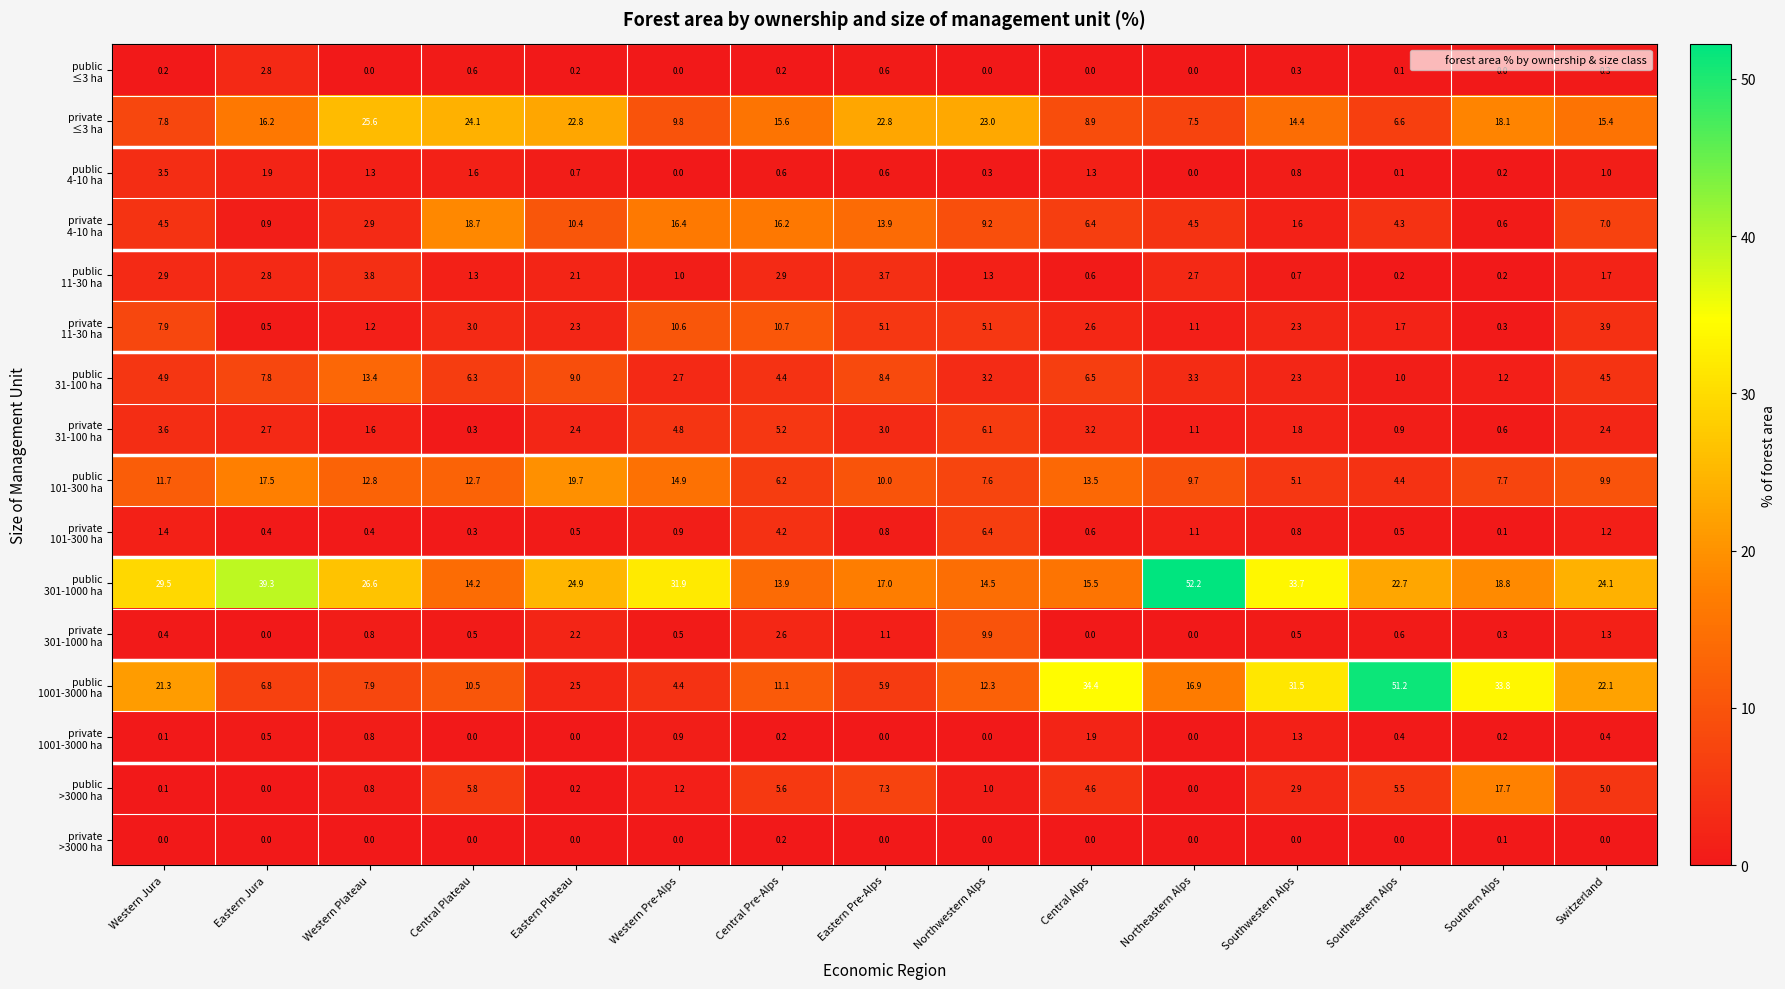

What is the greatest value displayed?

52.2